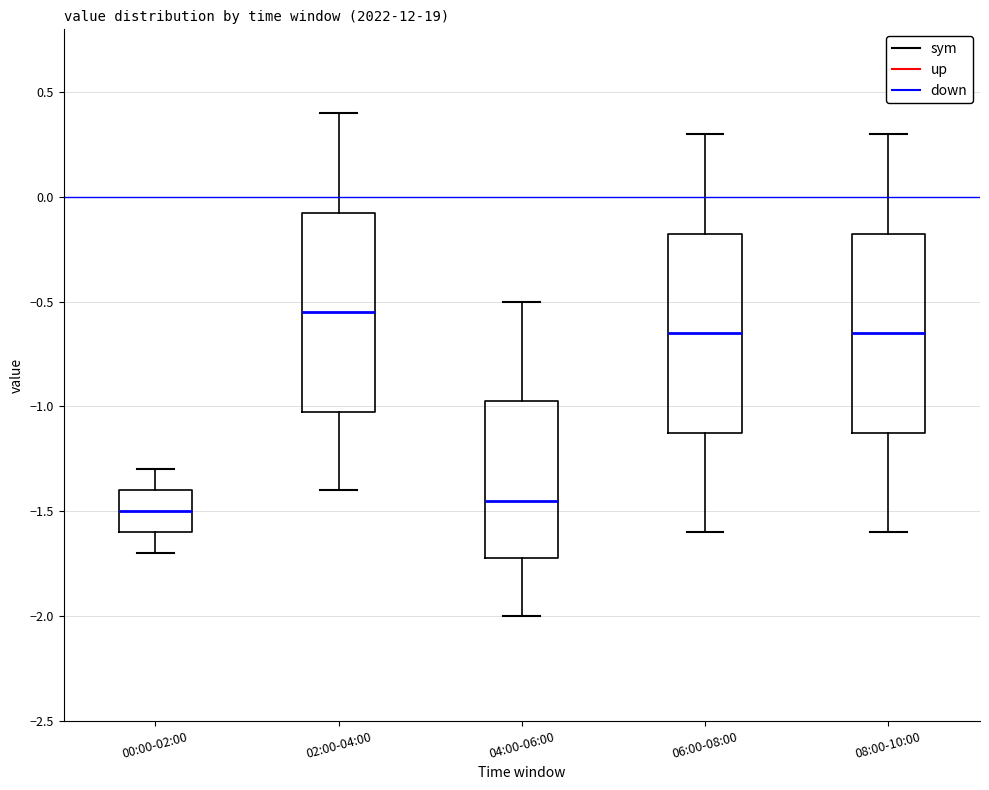

Where does the median line of the box for 06:00-08:00 sit on the y-axis? The values are not printed on the chart, so give them approximately, as read against the axis.

-0.65